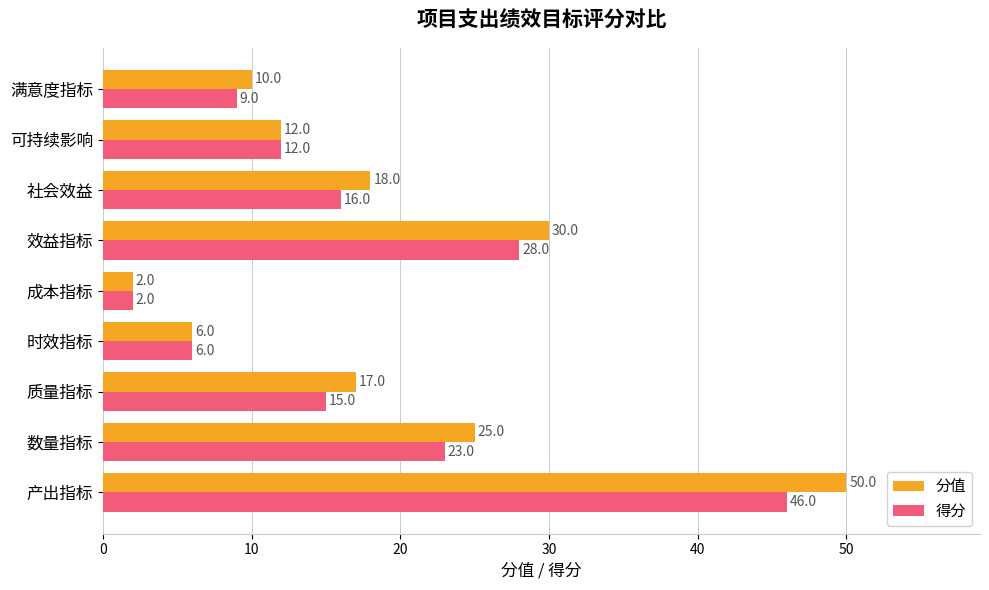

The 分值 series shows 10 at 满意度指标. True or false?

True